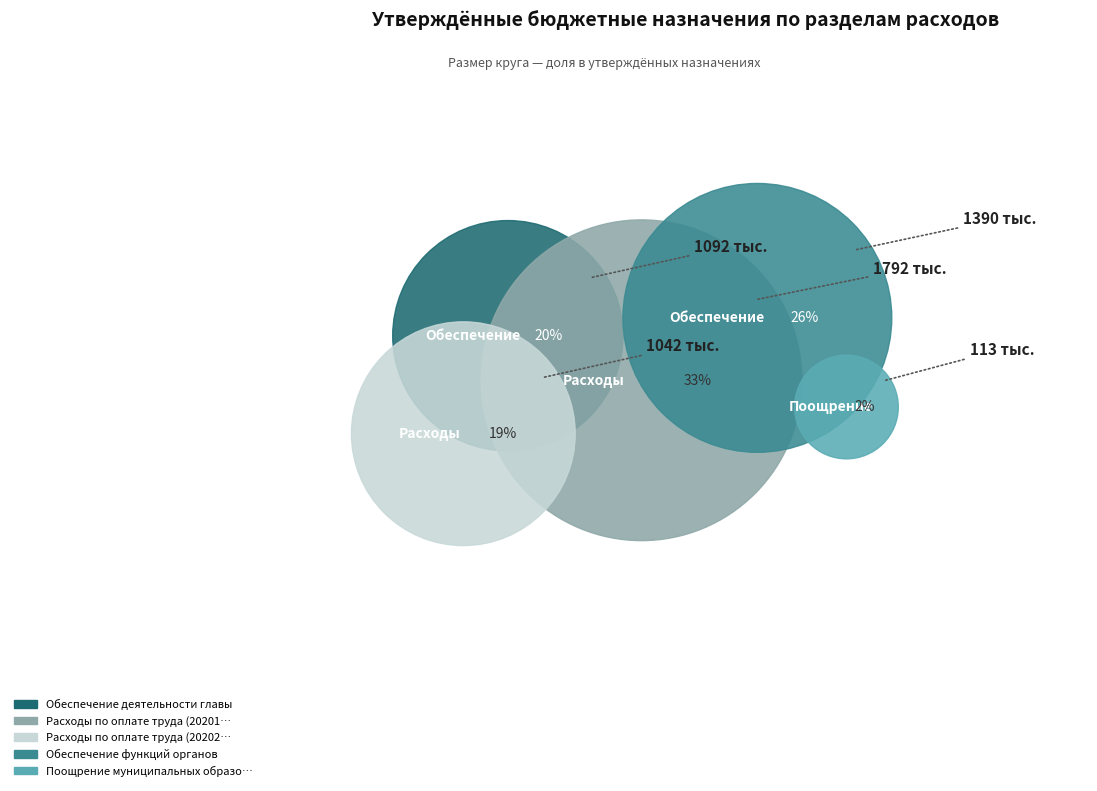

Approximately how many times larger is the value at Расходы по оплате труда (20201) compared to Обеспечение деятельности главы?

1.6